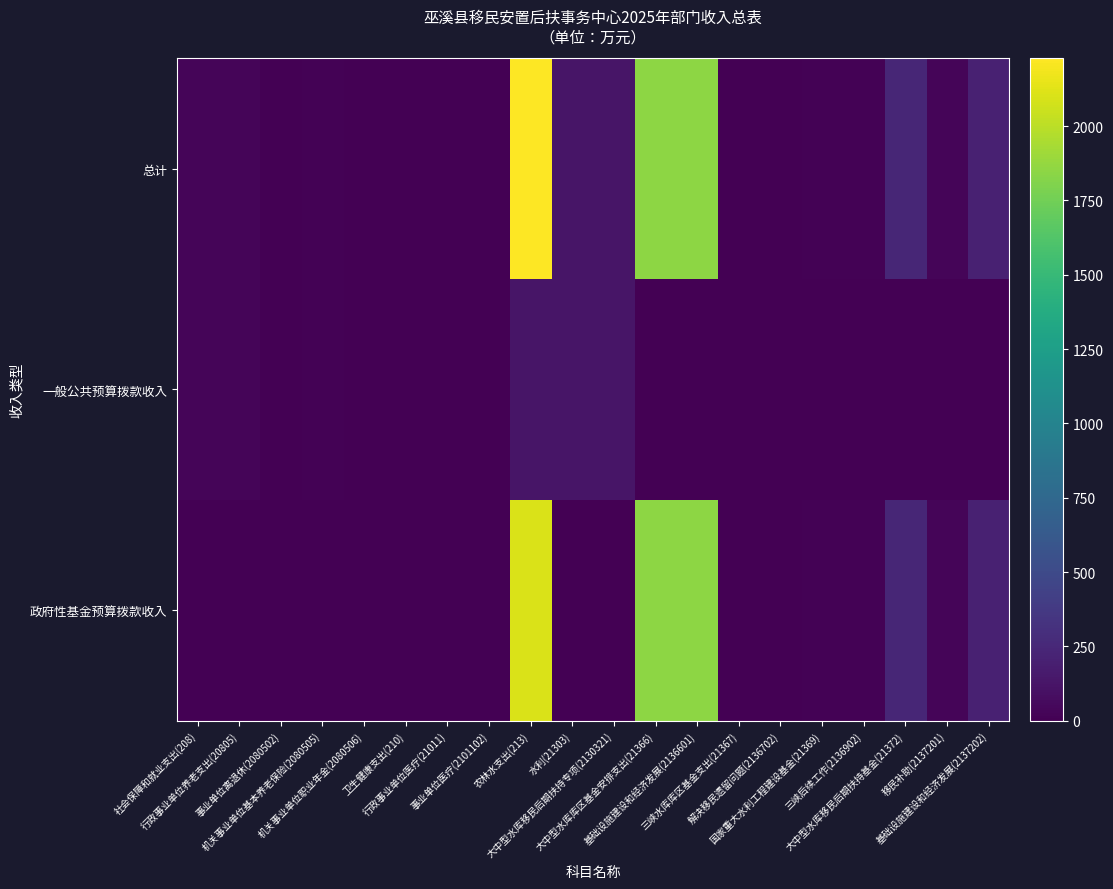

Reading left to right, list all the values displayed in this chart.

总计: 社会保障和就业支出(208)=26.2	行政事业单位养老支出(20805)=26.2	事业单位离退休(2080502)=2.4	机关事业单位基本养老保险(2080505)=15.9	机关事业单位职业年金(2080506)=7.9	卫生健康支出(210)=6.8	行政事业单位医疗(21011)=6.8	事业单位医疗(2101102)=6.8	农林水支出(213)=2227.8	水利(21303)=129.4	大中型水库移民后期扶持专项(2130321)=129.4	大中型水库库区基金安排支出(21366)=1851.0	基础设施建设和经济发展(2136601)=1851.0	三峡水库库区基金支出(21367)=1.0	解决移民遗留问题(2136702)=1.0	国家重大水利工程建设基金(21369)=9.3	三峡后续工作(2136902)=9.3	大中型水库移民后期扶持基金(21372)=236.2	移民补助(2137201)=30.4	基础设施建设和经济发展(2137202)=205.7
一般公共预算拨款收入: 社会保障和就业支出(208)=26.2	行政事业单位养老支出(20805)=26.2	事业单位离退休(2080502)=2.4	机关事业单位基本养老保险(2080505)=15.9	机关事业单位职业年金(2080506)=7.9	卫生健康支出(210)=6.8	行政事业单位医疗(21011)=6.8	事业单位医疗(2101102)=6.8	农林水支出(213)=129.4	水利(21303)=129.4	大中型水库移民后期扶持专项(2130321)=129.4	大中型水库库区基金安排支出(21366)=0.0	基础设施建设和经济发展(2136601)=0.0	三峡水库库区基金支出(21367)=0.0	解决移民遗留问题(2136702)=0.0	国家重大水利工程建设基金(21369)=0.0	三峡后续工作(2136902)=0.0	大中型水库移民后期扶持基金(21372)=0.0	移民补助(2137201)=0.0	基础设施建设和经济发展(2137202)=0.0
政府性基金预算拨款收入: 社会保障和就业支出(208)=0.0	行政事业单位养老支出(20805)=0.0	事业单位离退休(2080502)=0.0	机关事业单位基本养老保险(2080505)=0.0	机关事业单位职业年金(2080506)=0.0	卫生健康支出(210)=0.0	行政事业单位医疗(21011)=0.0	事业单位医疗(2101102)=0.0	农林水支出(213)=2098.3	水利(21303)=0.0	大中型水库移民后期扶持专项(2130321)=0.0	大中型水库库区基金安排支出(21366)=1851.0	基础设施建设和经济发展(2136601)=1851.0	三峡水库库区基金支出(21367)=1.0	解决移民遗留问题(2136702)=1.0	国家重大水利工程建设基金(21369)=9.3	三峡后续工作(2136902)=9.3	大中型水库移民后期扶持基金(21372)=236.2	移民补助(2137201)=30.4	基础设施建设和经济发展(2137202)=205.7